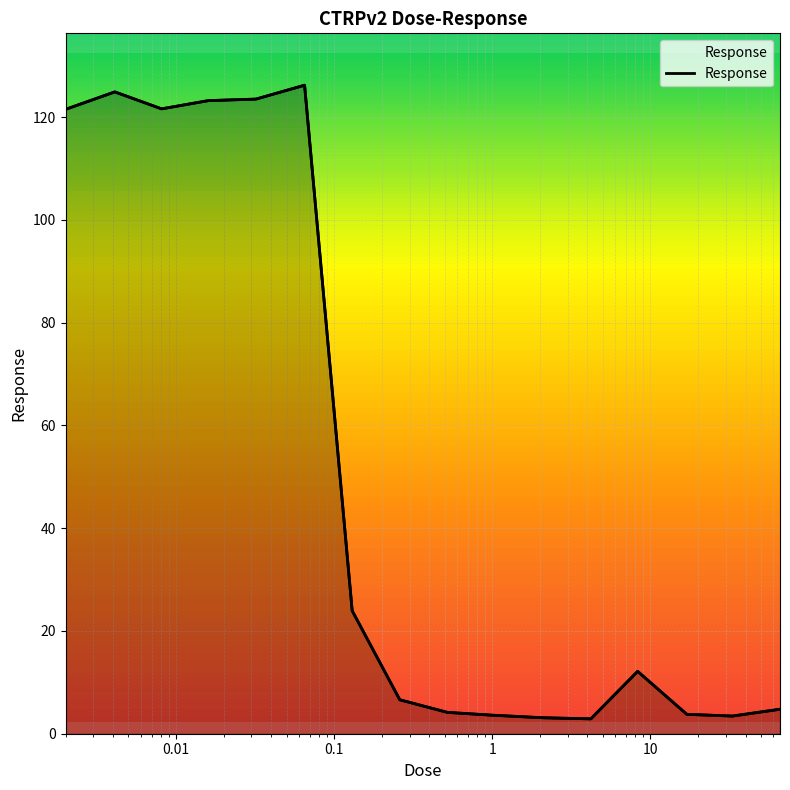

How many interior local valleys (lower than both neighbors) does the data have?

3